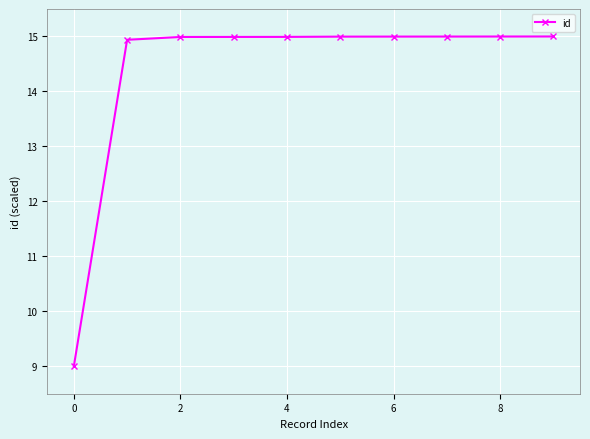

What is the value of the 2nd point from the left?

14.9